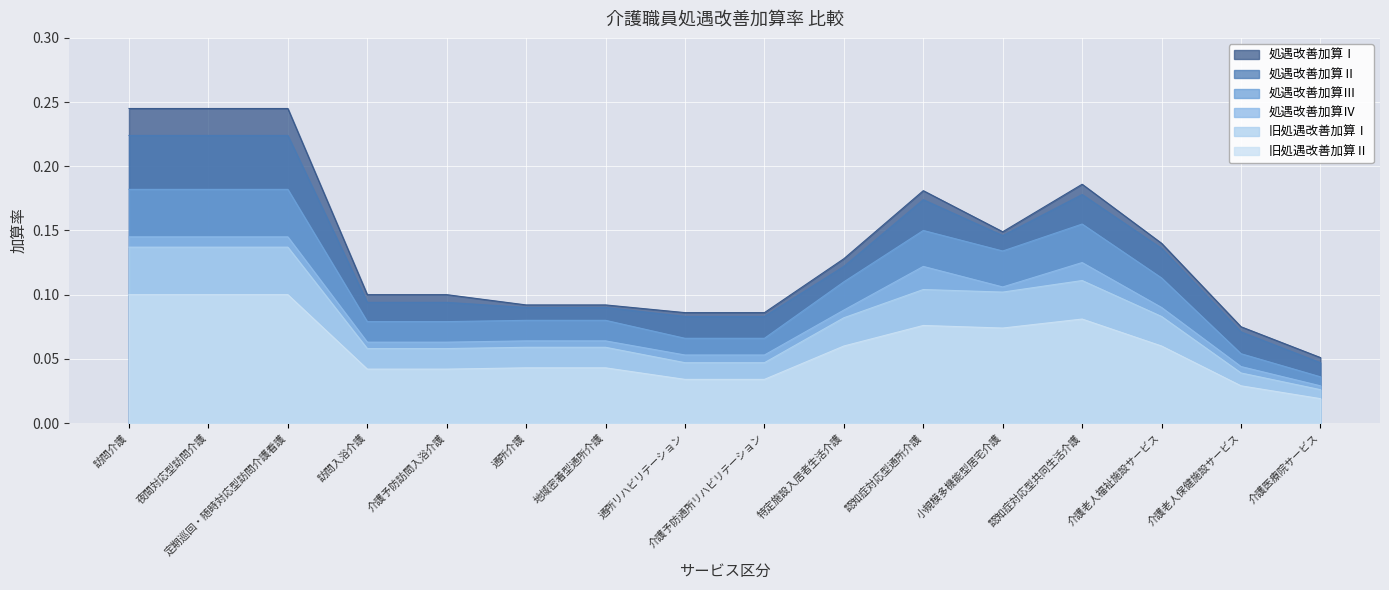

Where is the first local minimum for 処遇改善加算Ⅲ?

小規模多機能型居宅介護